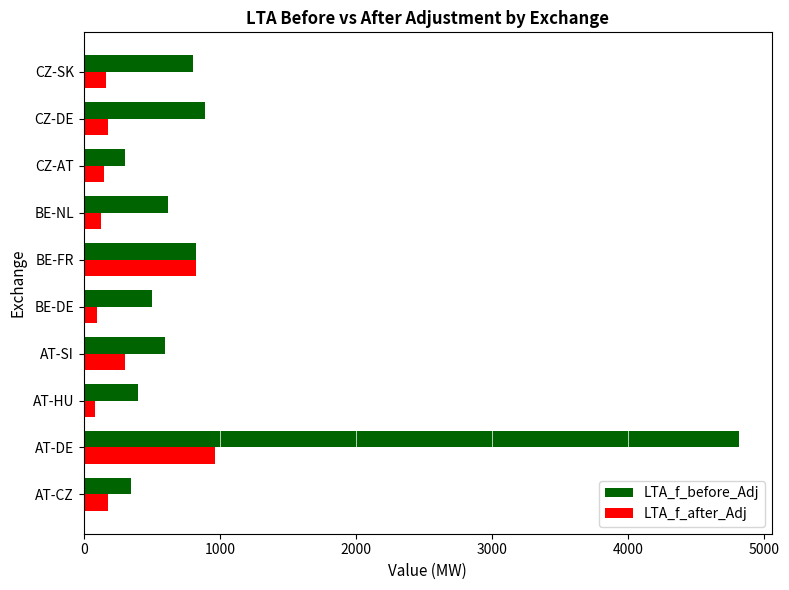

What is the minimum value shown in the chart?

80.0